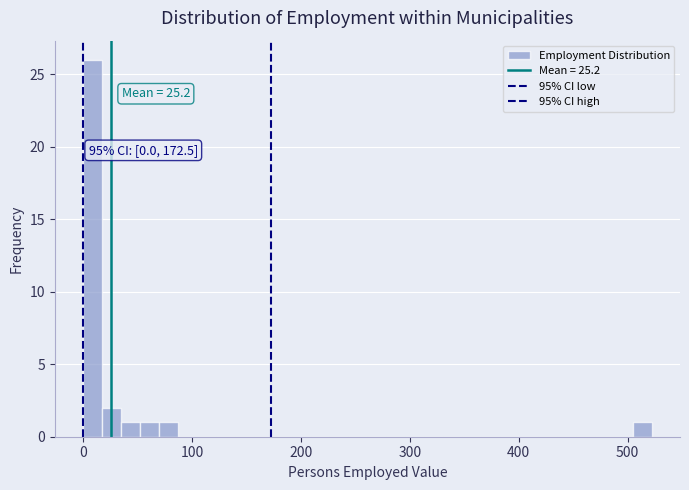

Around what value on the x-axis is the tallest bar? Give the approximate position of its centre, as read against the axis.

10